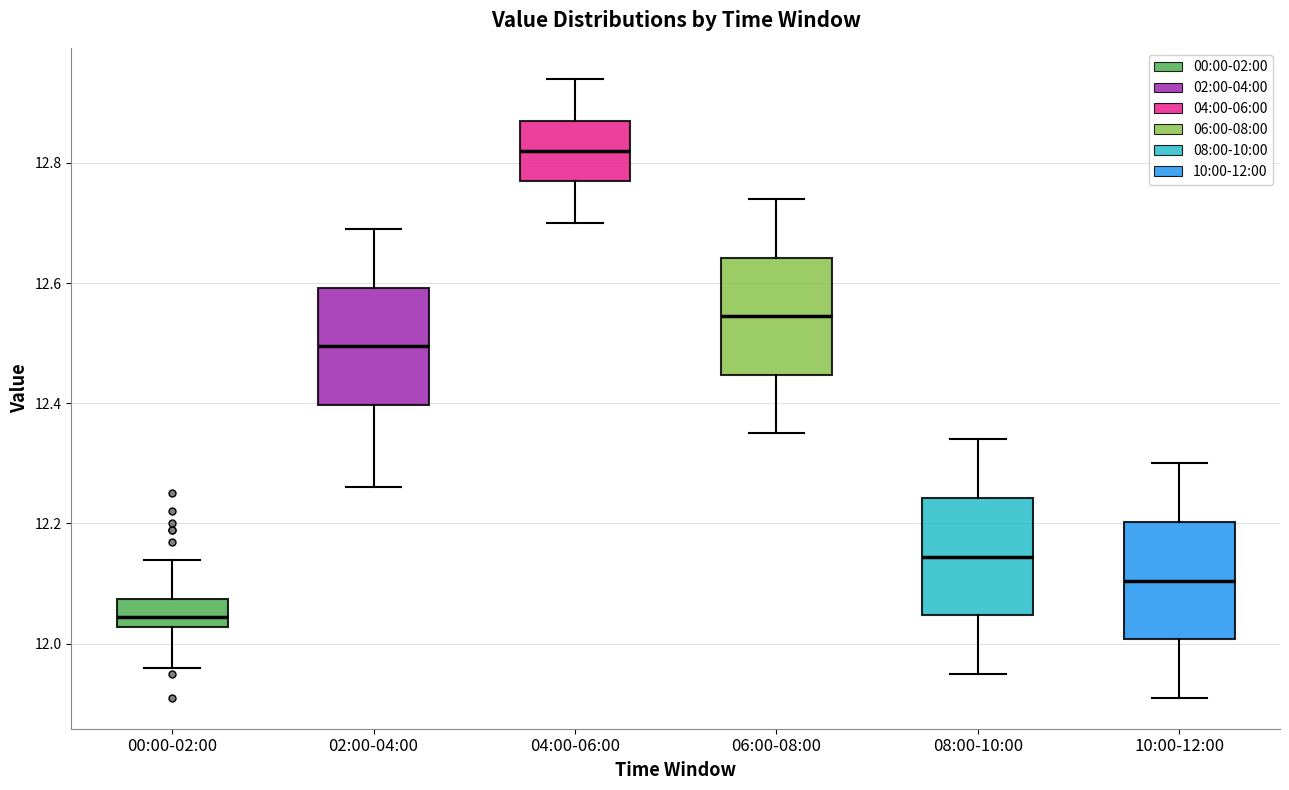

Reading left to right, transcribe this box plot: for each box, give where its median line is, the range the box spans, and where its two whiskers end, as read against the y-axis. The values are not printed on the chart, so give them approximately, as read against the axis.

00:00-02:00: median 12.04, box 12.02 to 12.08, whiskers 11.96 to 12.14
02:00-04:00: median 12.50, box 12.40 to 12.60, whiskers 12.26 to 12.70
04:00-06:00: median 12.82, box 12.78 to 12.88, whiskers 12.70 to 12.94
06:00-08:00: median 12.54, box 12.44 to 12.64, whiskers 12.36 to 12.74
08:00-10:00: median 12.14, box 12.04 to 12.24, whiskers 11.96 to 12.34
10:00-12:00: median 12.10, box 12.00 to 12.20, whiskers 11.92 to 12.30